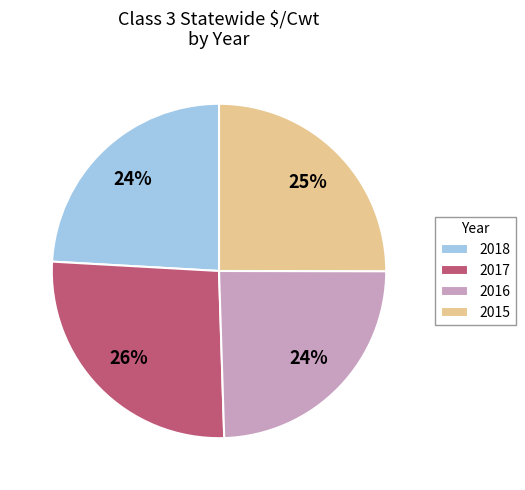

To the nearest percent, what percentage of the pie is 2015?

25%